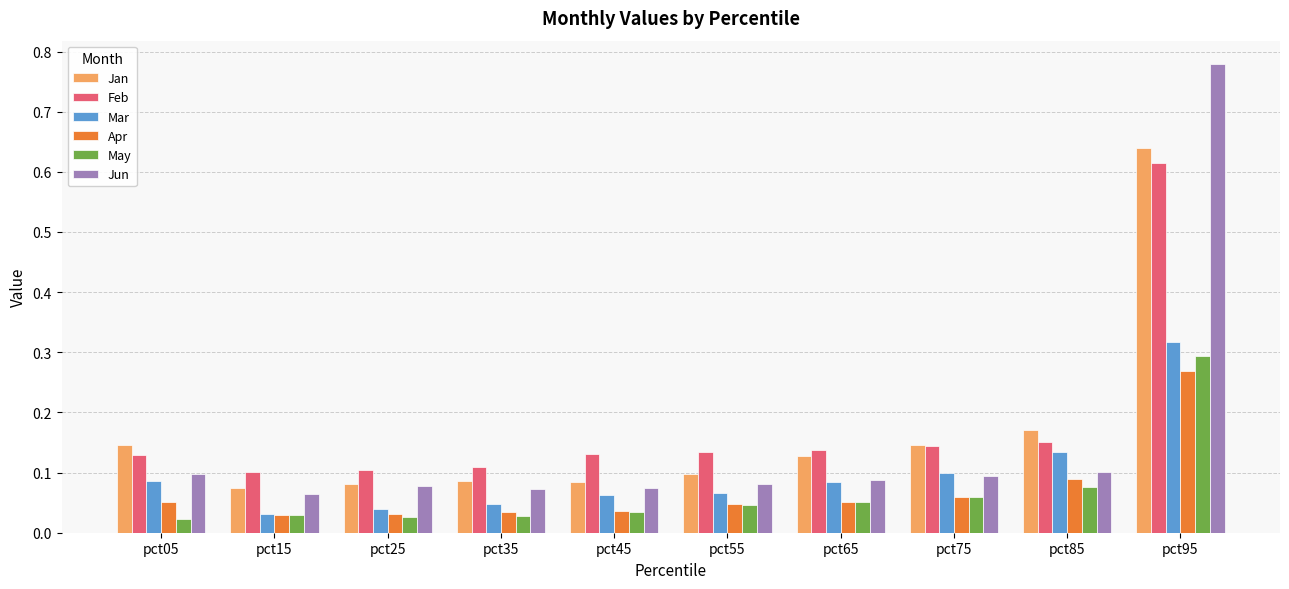

How many Apr values are between 0 and 1?

10